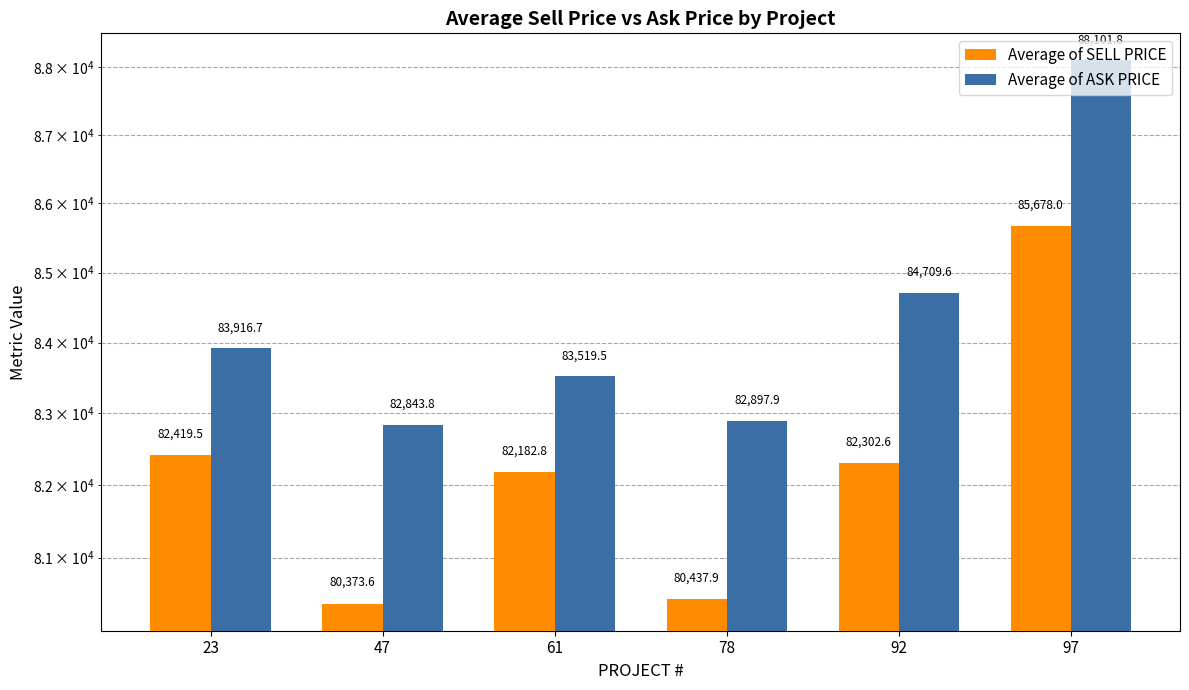

The value of Average of SELL PRICE at 47 is 143959.8. True or false?

False